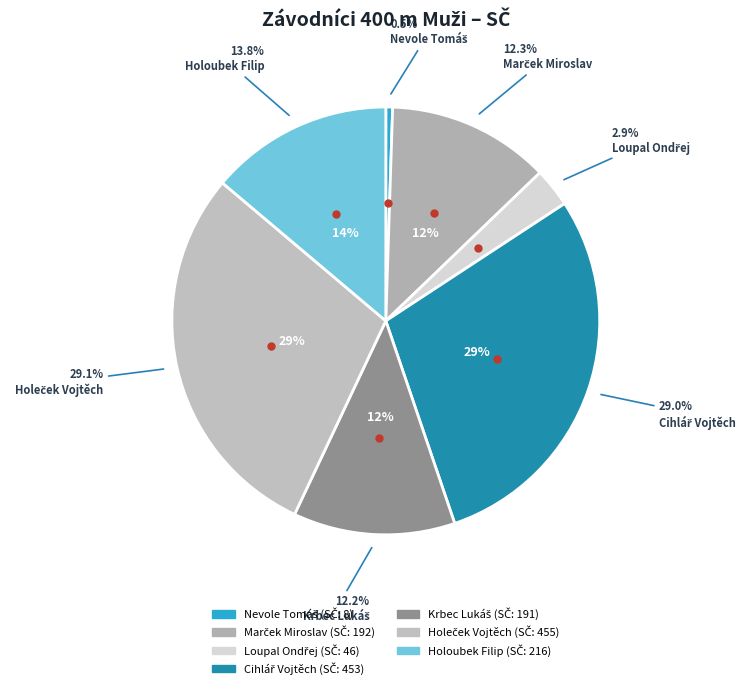

What is the total percentage of Holeček Vojtěch and Marček Miroslav?

41.4%